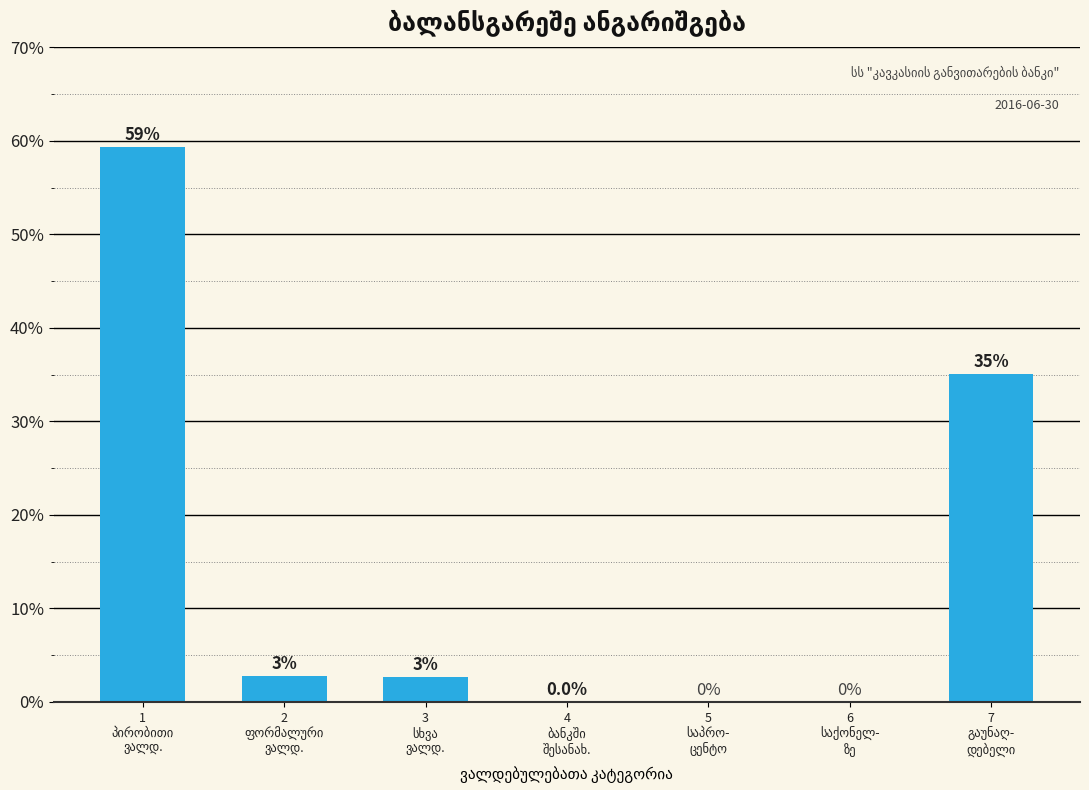

What is the sum of all values?

100.0